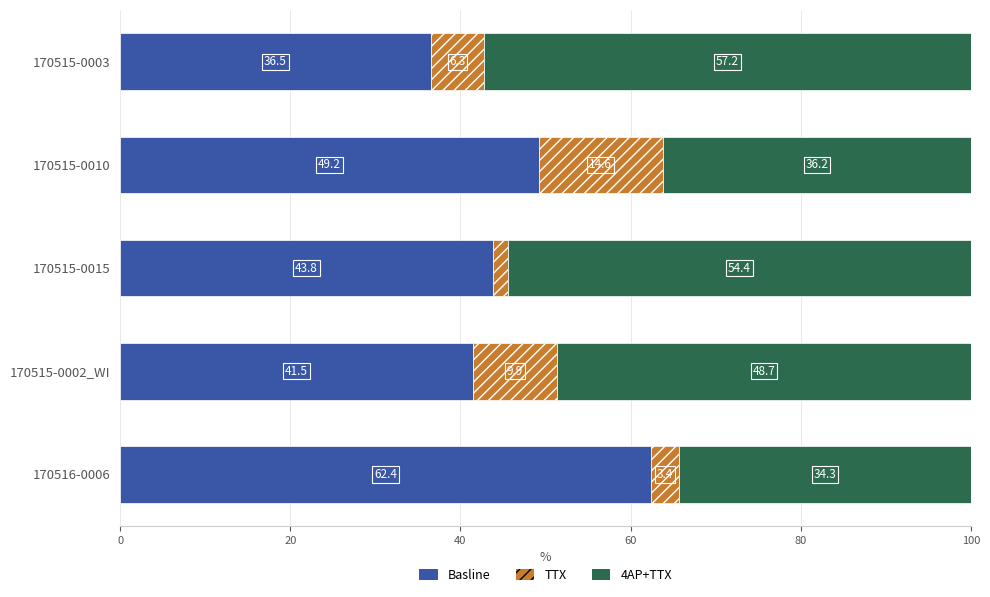

True or false: Basline has a value of 16.3 at 170515-0003.

False